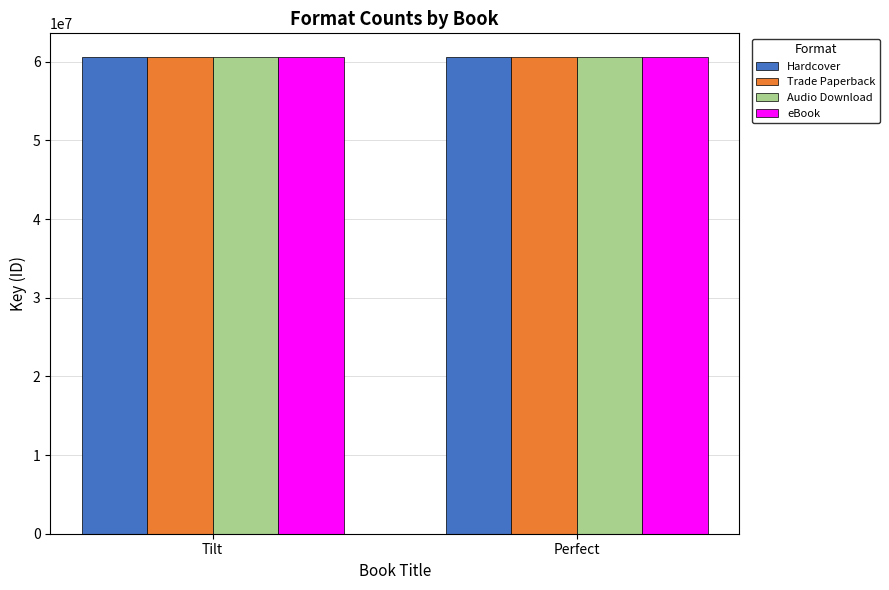

The eBook series shows 89758570 at Perfect. True or false?

False